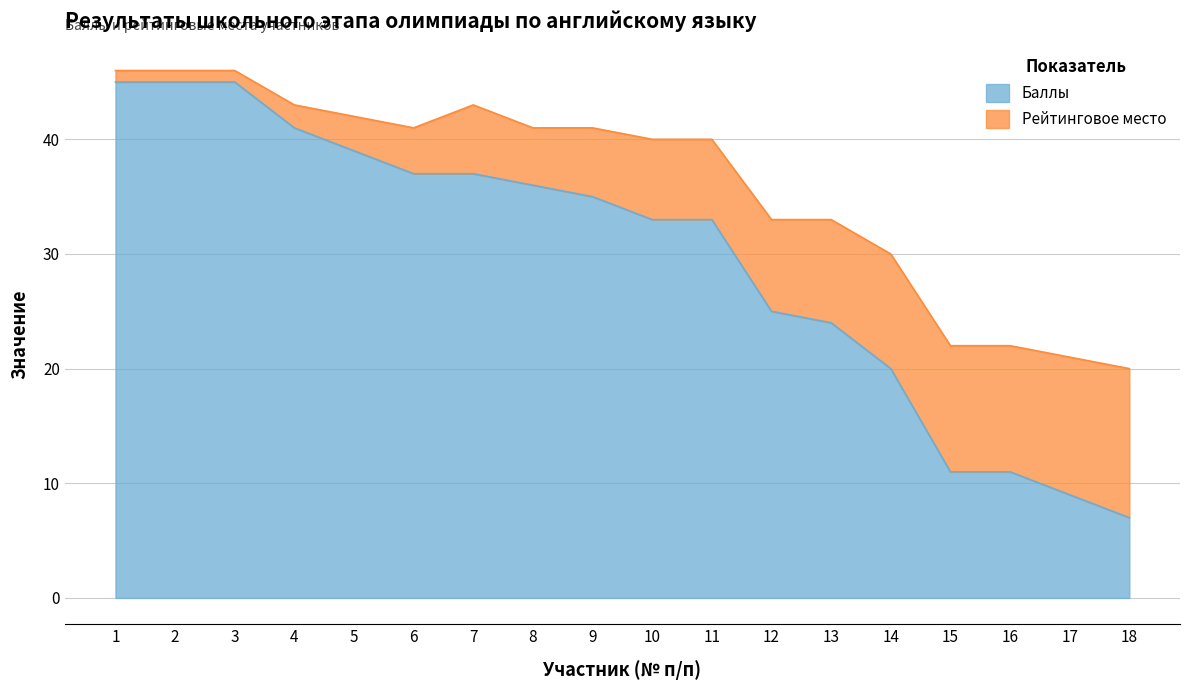

What is the change in value from 5 to 6?

-2